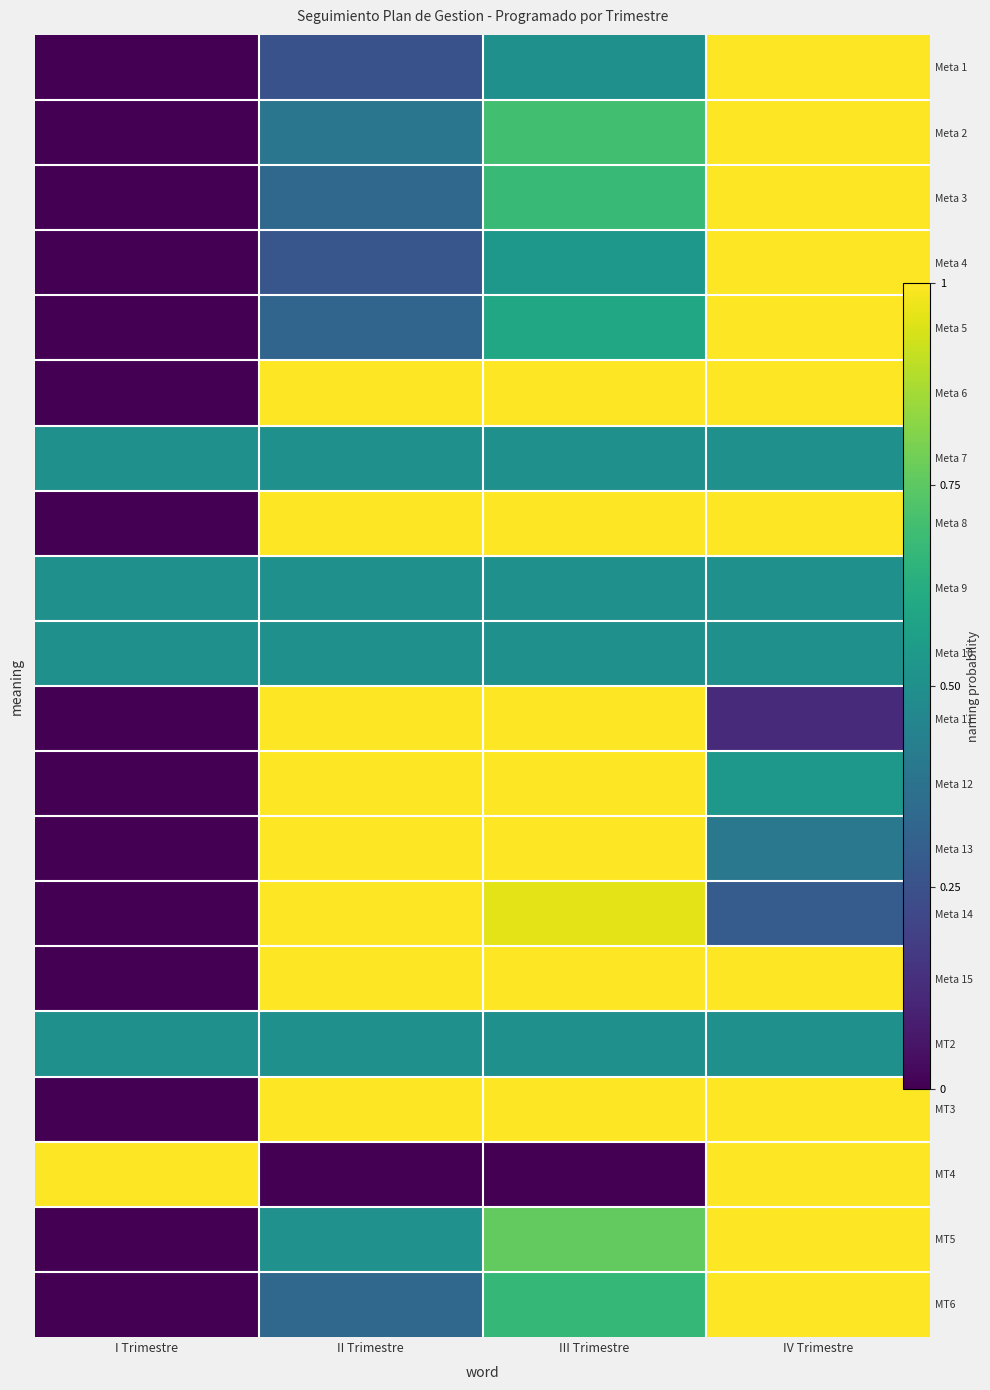

What value does the Meta 3 series have at III Trimestre?

0.7